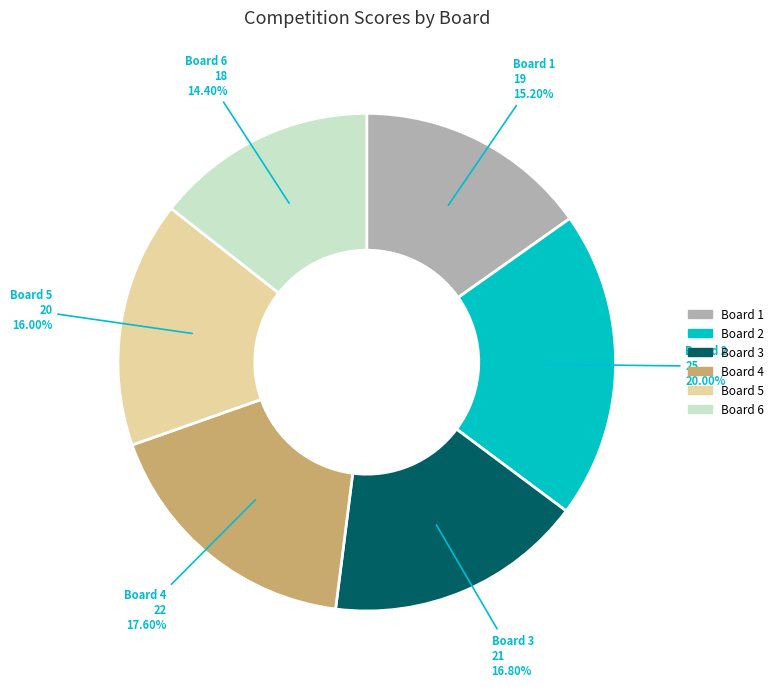

Is there any slice that represents more than half of the pie?

No